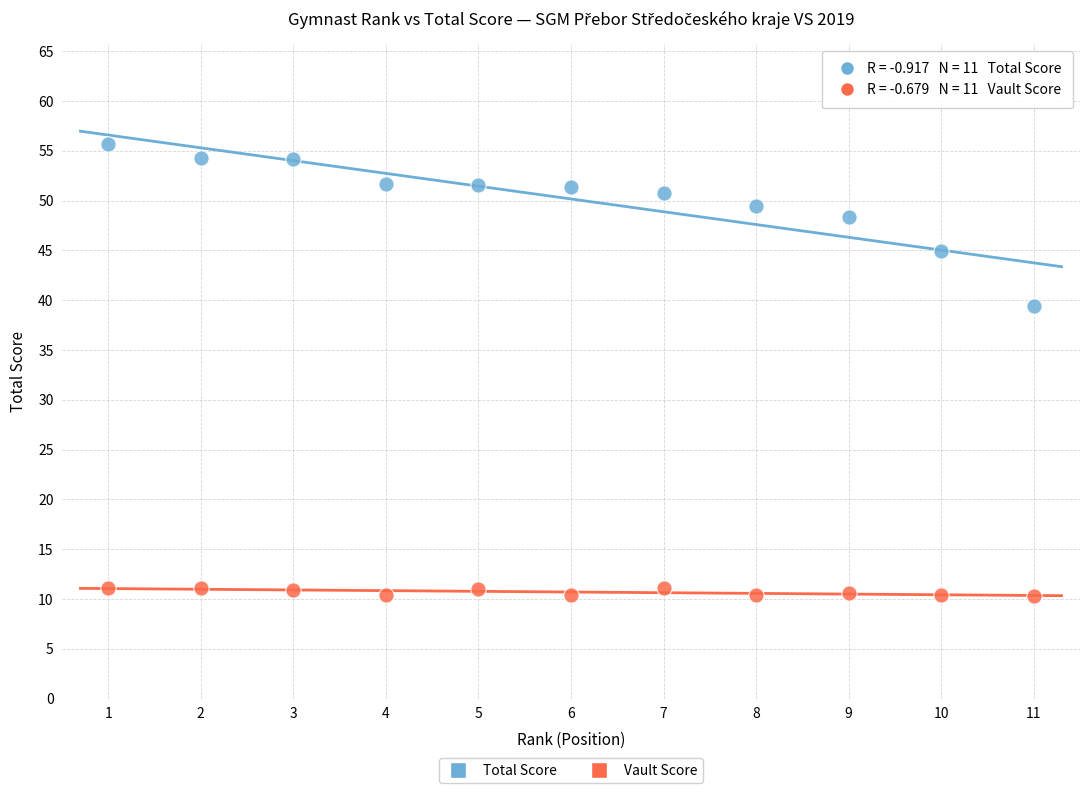

Which series contains the lowest Y value?

Vault Score